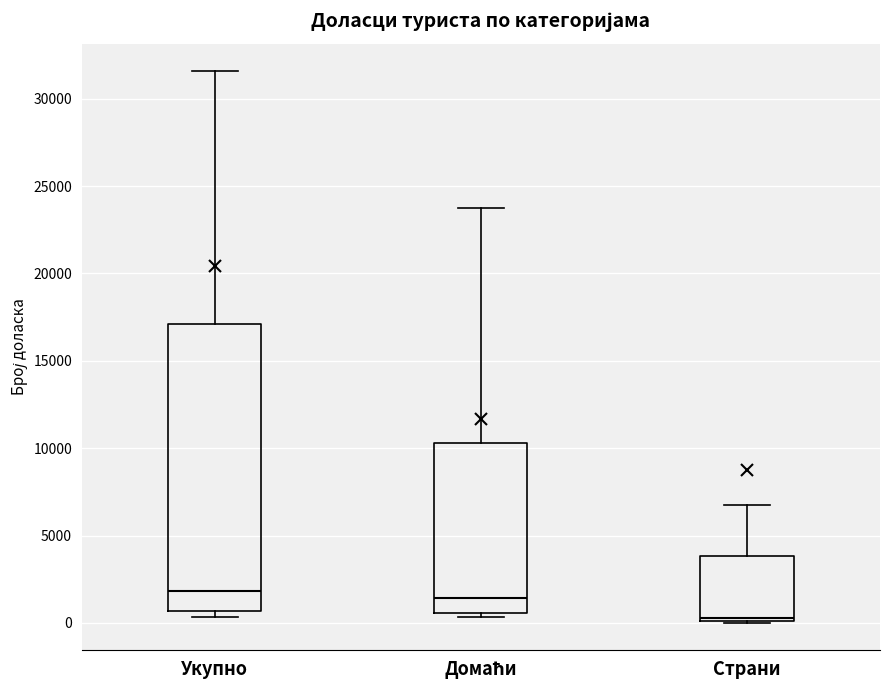

Which box is the tallest, from its lower edge to its upper edge?

Укупно